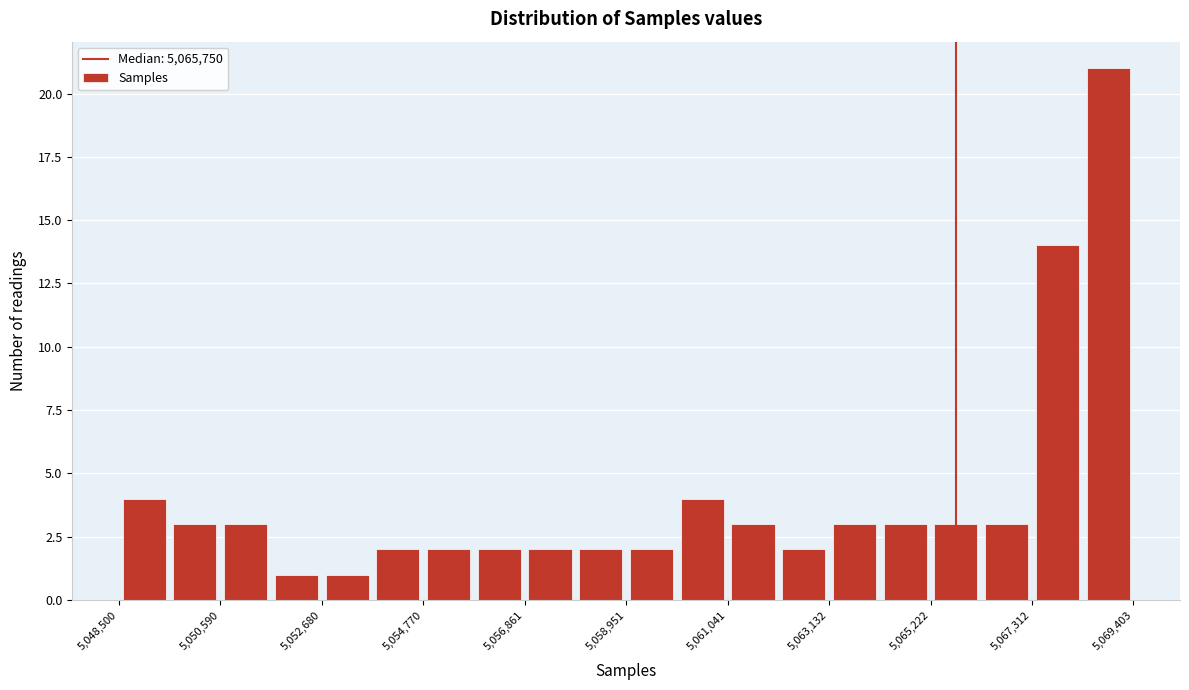

Around what value on the x-axis is the tallest bar? Give the approximate position of its centre, as read against the axis.

5069000